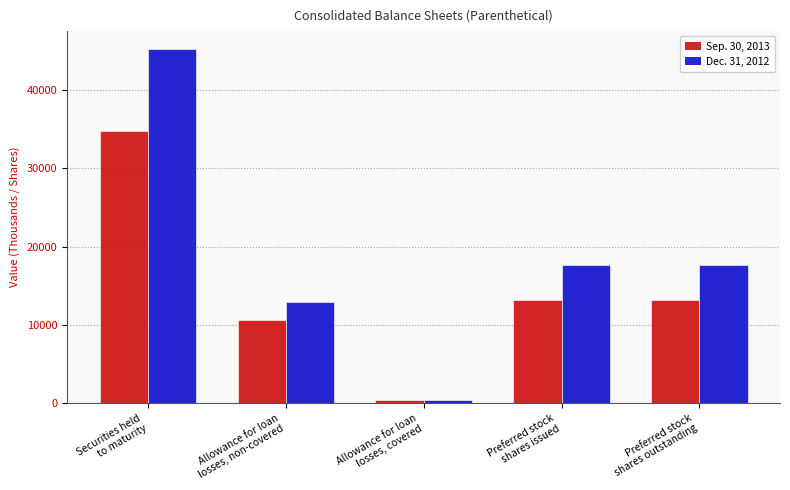

Rank the series by their maximum value, from lowest to highest.

Sep. 30, 2013, Dec. 31, 2012